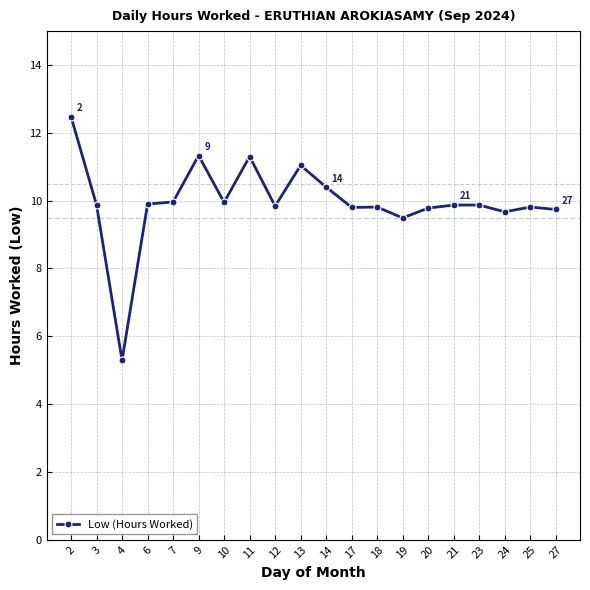

True or false: the data has more than 1 interior local peaks.

True